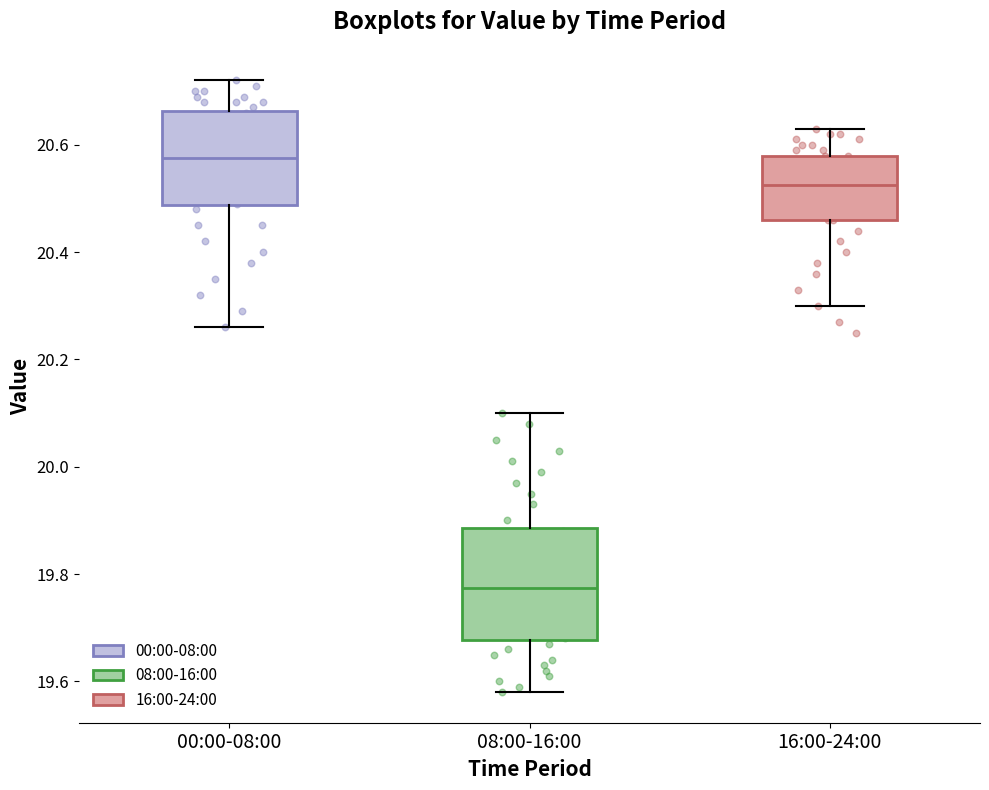

Where does the lower whisker of the box for 16:00-24:00 end on the y-axis? The values are not printed on the chart, so give them approximately, as read against the axis.

20.30